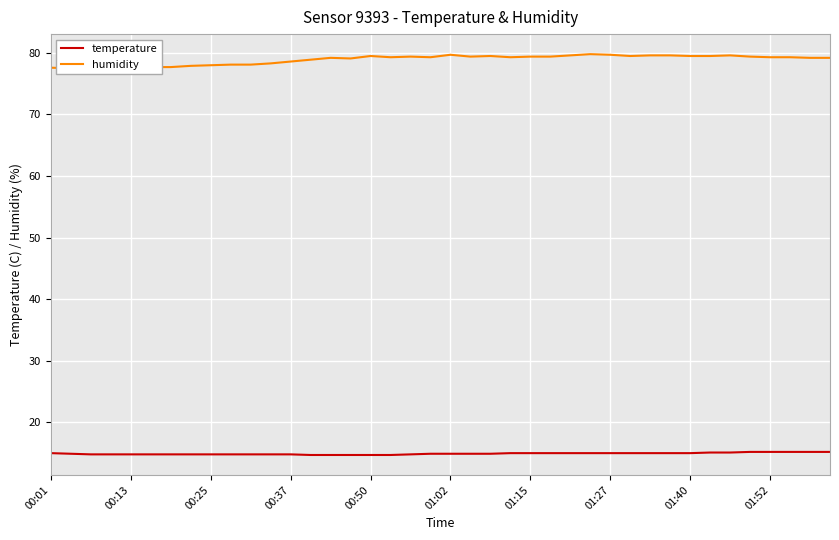

Count the temperature values in the range 14 to 15.

33